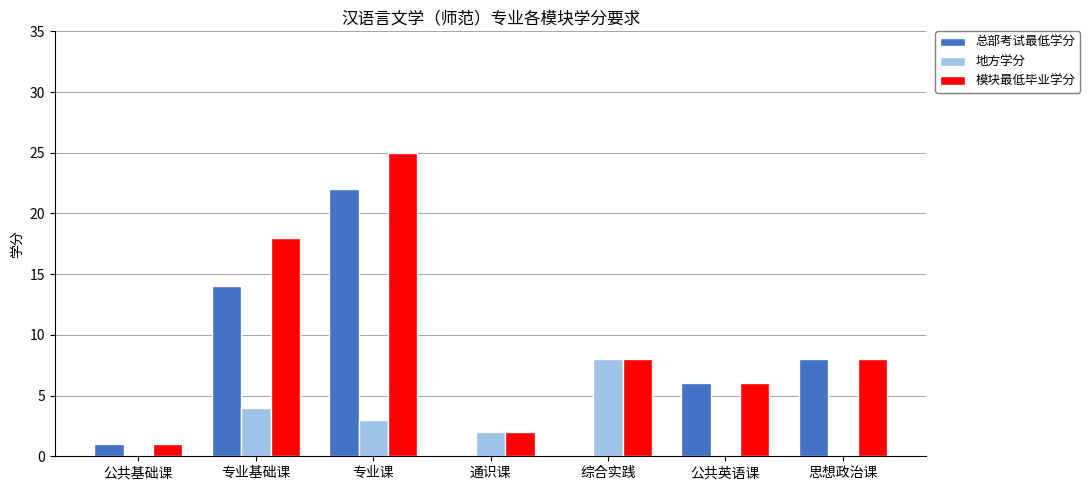

Reading left to right, list all the values displayed in this chart.

总部考试最低学分: 公共基础课=1	专业基础课=14	专业课=22	通识课=0	综合实践=0	公共英语课=6	思想政治课=8
地方学分: 公共基础课=0	专业基础课=4	专业课=3	通识课=2	综合实践=8	公共英语课=0	思想政治课=0
模块最低毕业学分: 公共基础课=1	专业基础课=18	专业课=25	通识课=2	综合实践=8	公共英语课=6	思想政治课=8